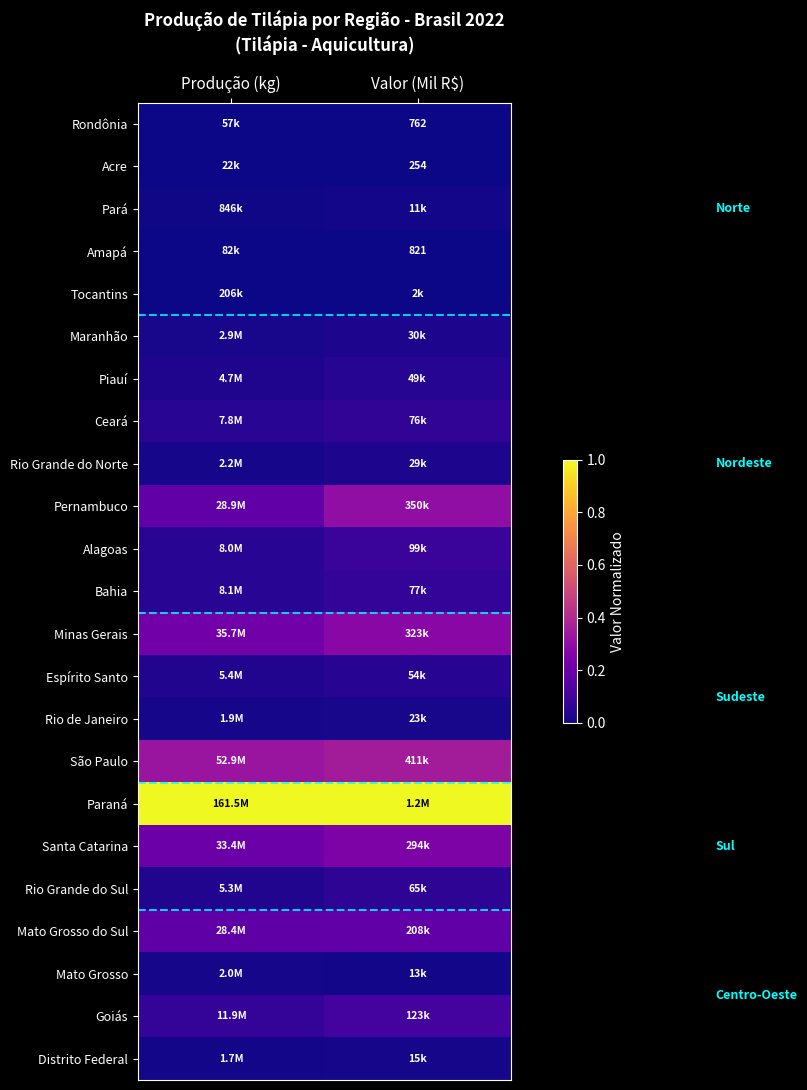

Which series has the largest total across all categories?

Paraná